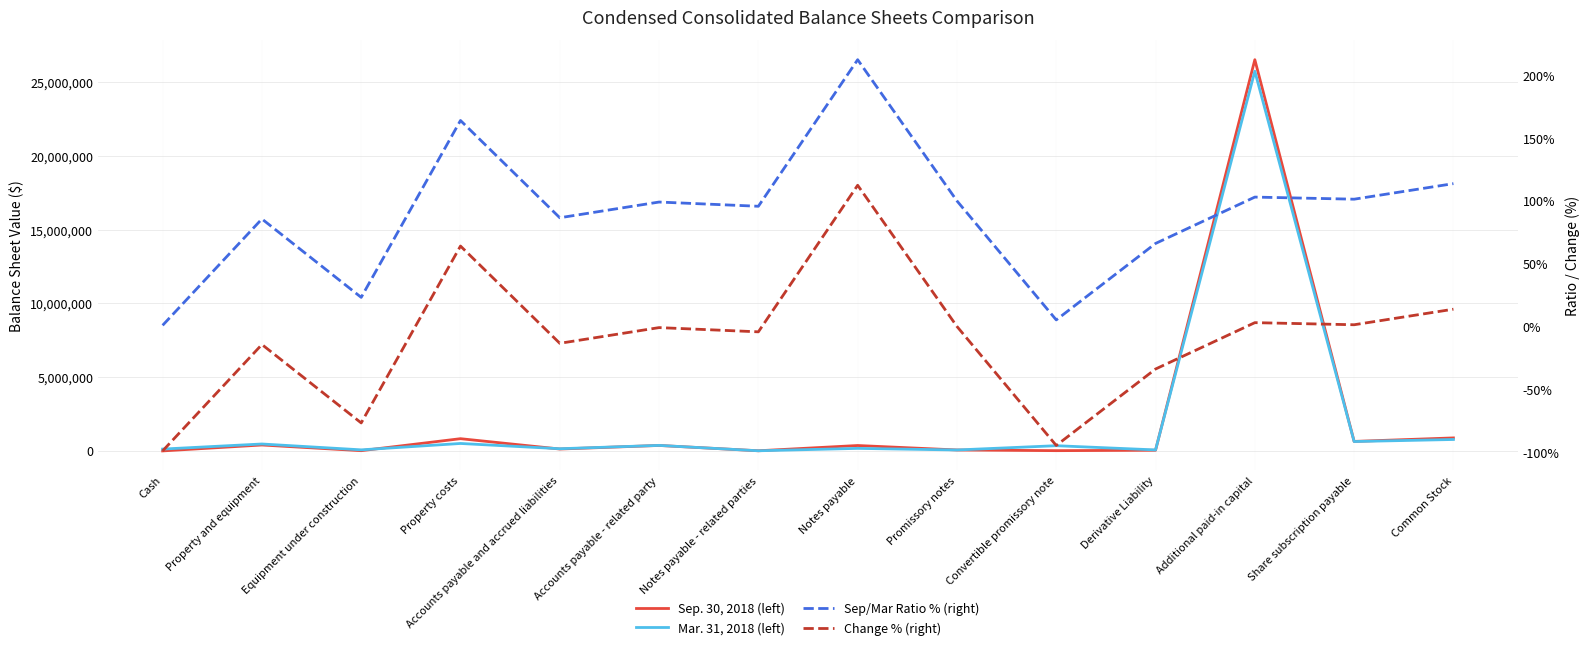

Rank the series by their maximum value, from lowest to highest.

Change % (right), Sep/Mar Ratio % (right), Mar. 31, 2018 (left), Sep. 30, 2018 (left)